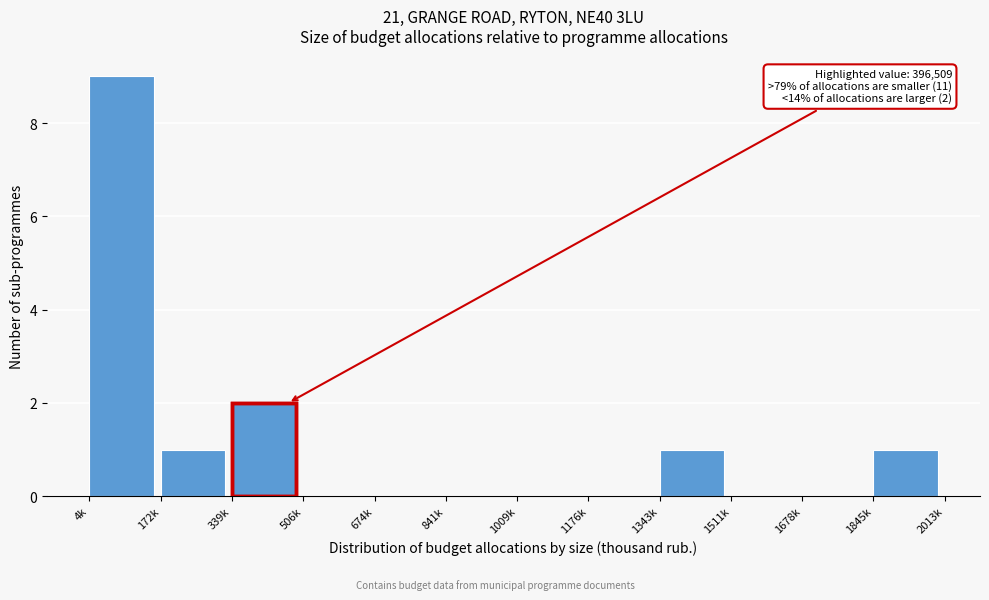

Reading left to right, what are all the values shown in this chart?

4k=9	172k=1	339k=2	506k=0	674k=0	841k=0	1009k=0	1176k=0	1343k=1	1511k=0	1678k=0	1845k=1